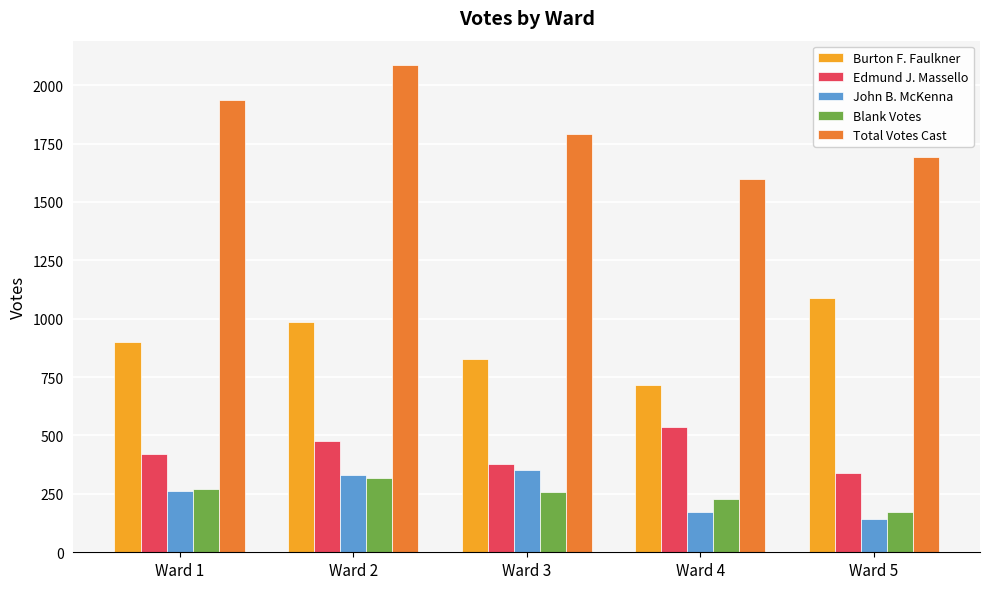

Is the value of Total Votes Cast at Ward 1 greater than the value of John B. McKenna at Ward 5?

Yes